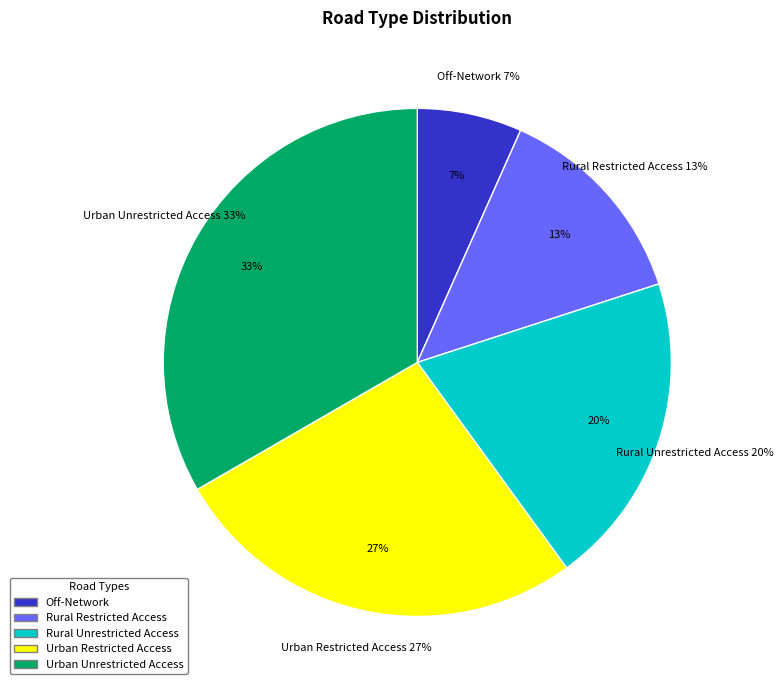

What is the largest slice in the pie chart?

Urban Unrestricted Access